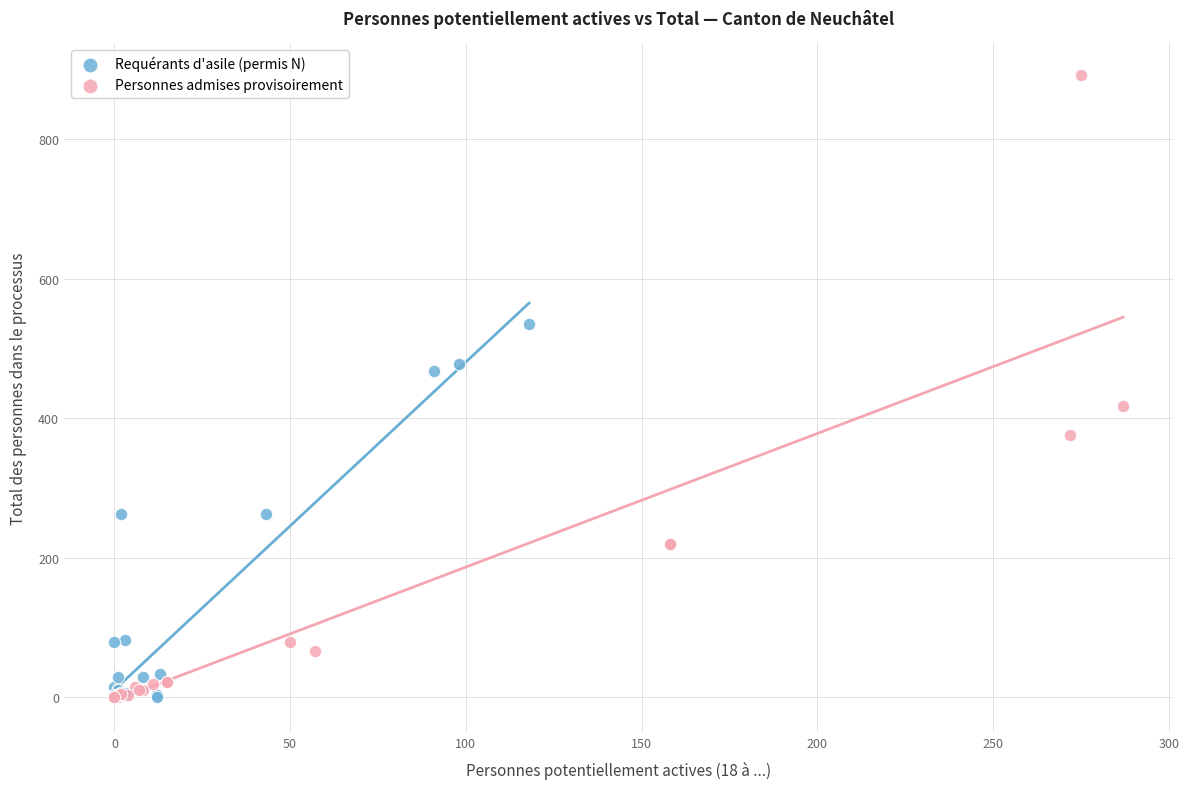

Which series has the largest Y range (max minus min)?

Personnes admises provisoirement